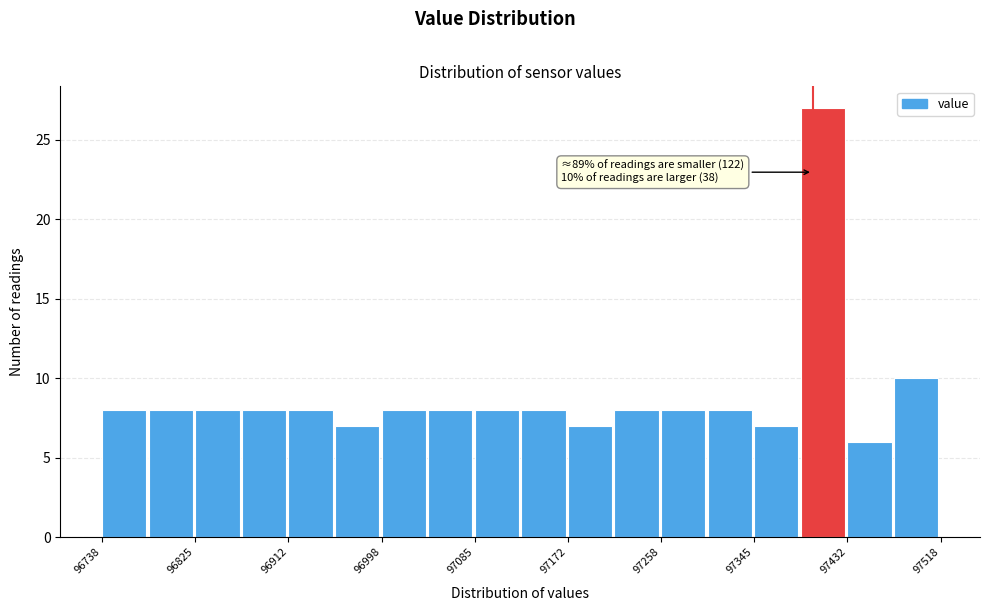

Over which range of the x-axis is the bar tallest?

97390 to 97430